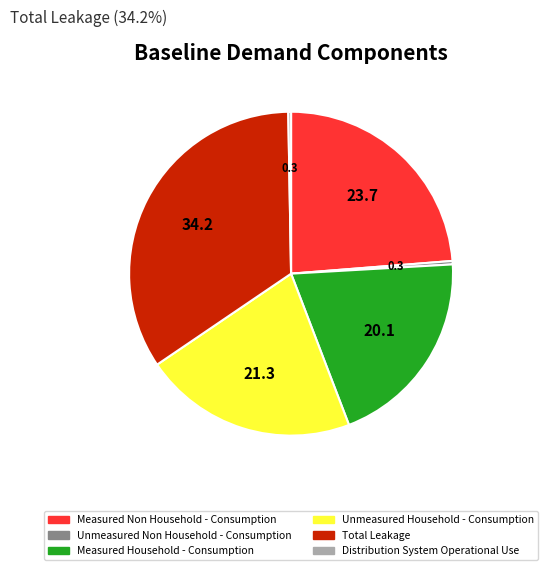

Does any single category account for the majority?

No